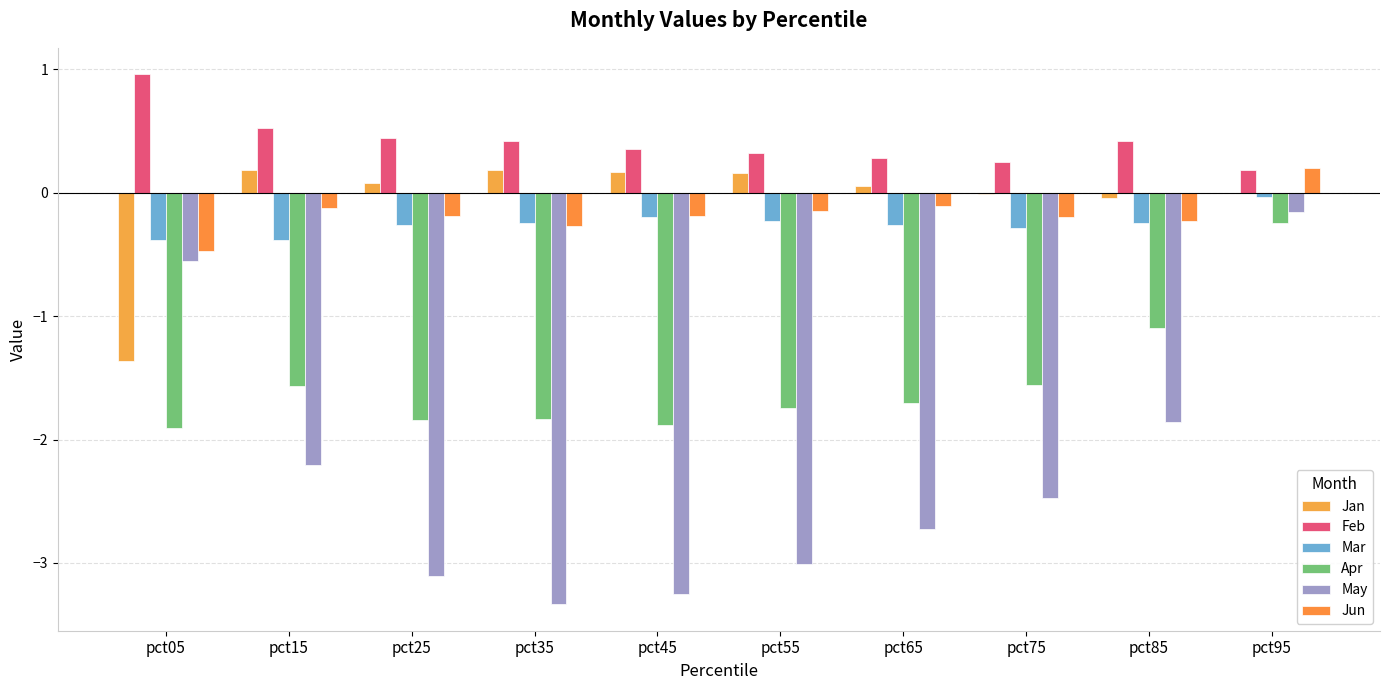

What is the average value of the Jun series?

-0.2